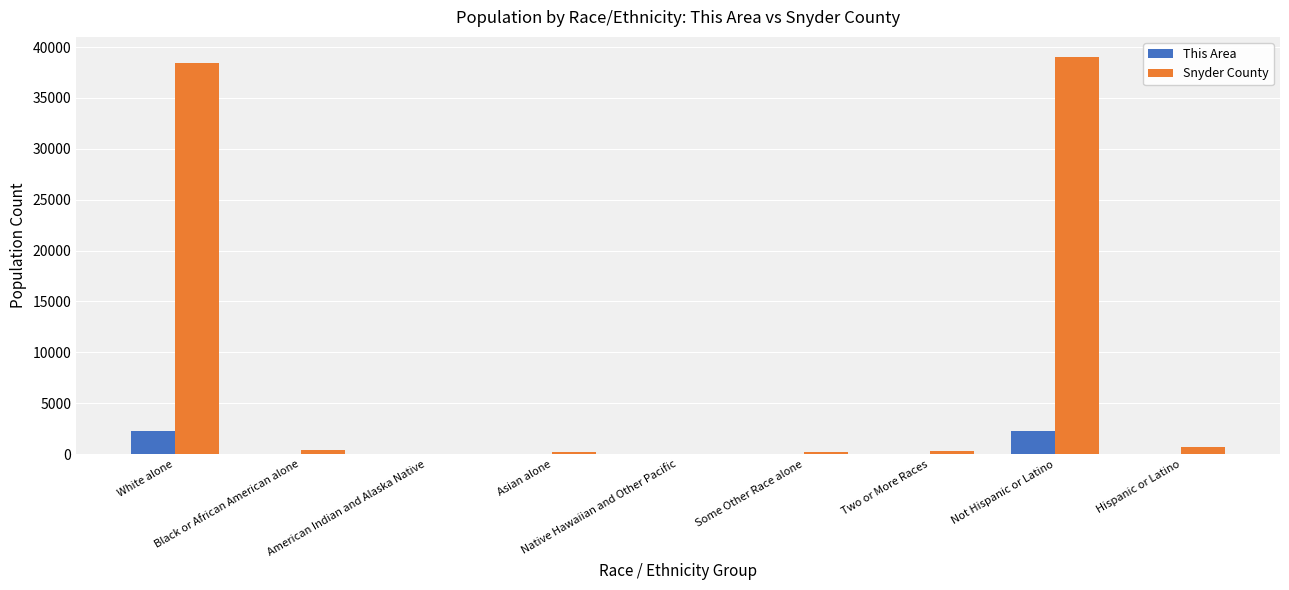

What is the sum of all Snyder County values?

79404